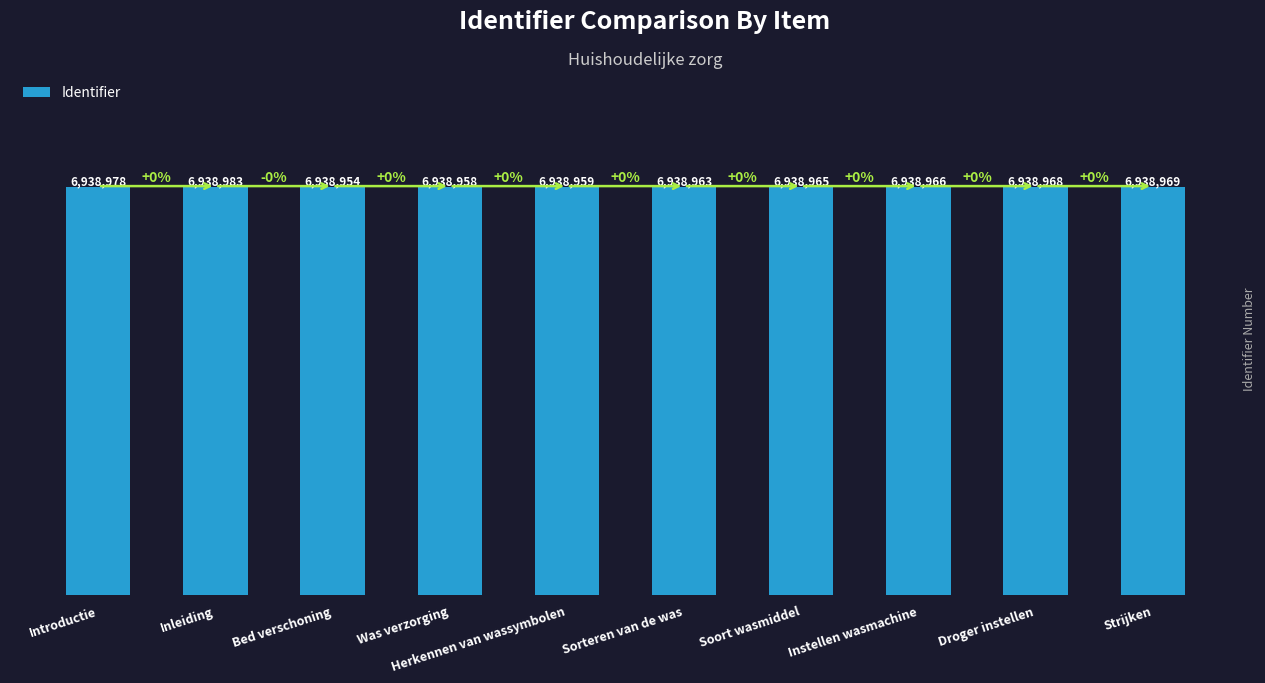

What position from the left is Was verzorging?

4